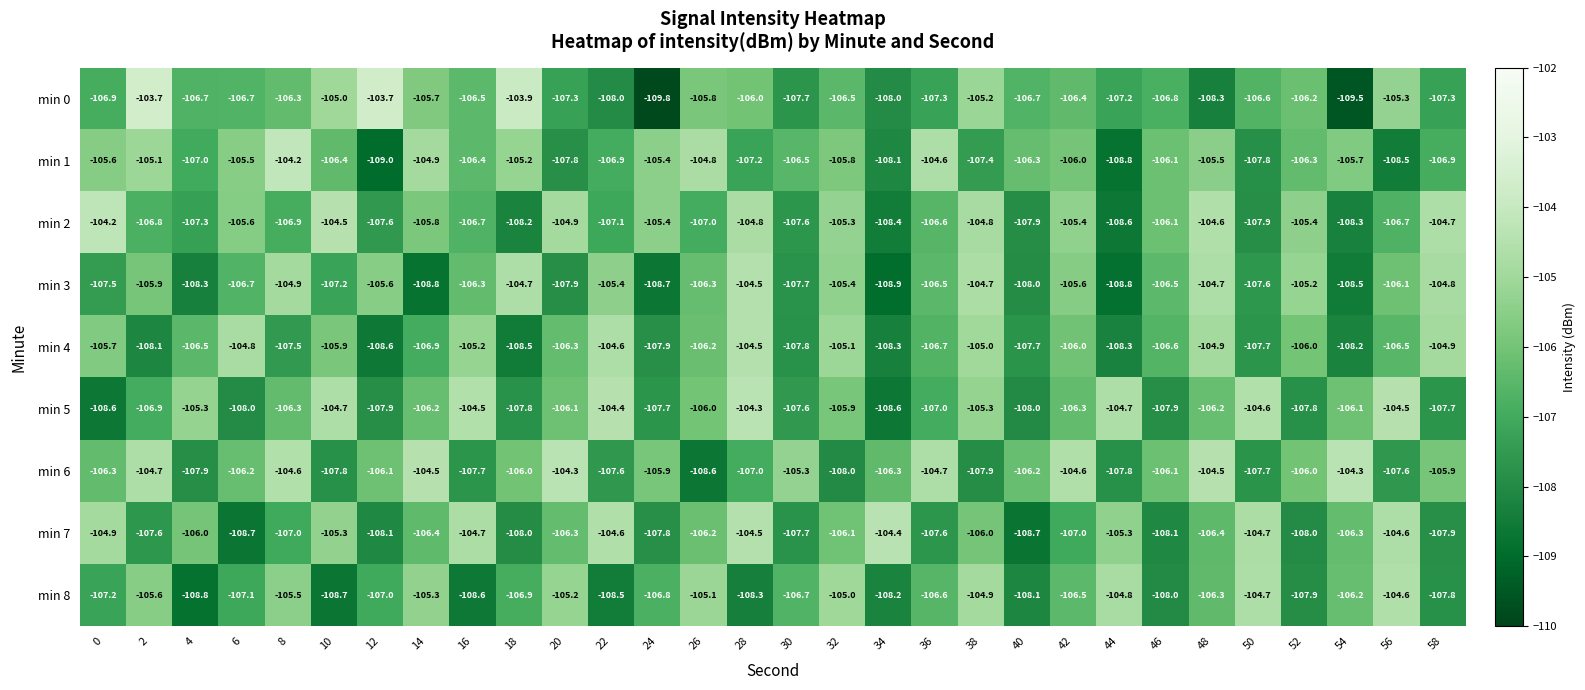

At 32, list the series in order from smallest to largest.

min 6, min 0, min 7, min 5, min 1, min 3, min 2, min 4, min 8